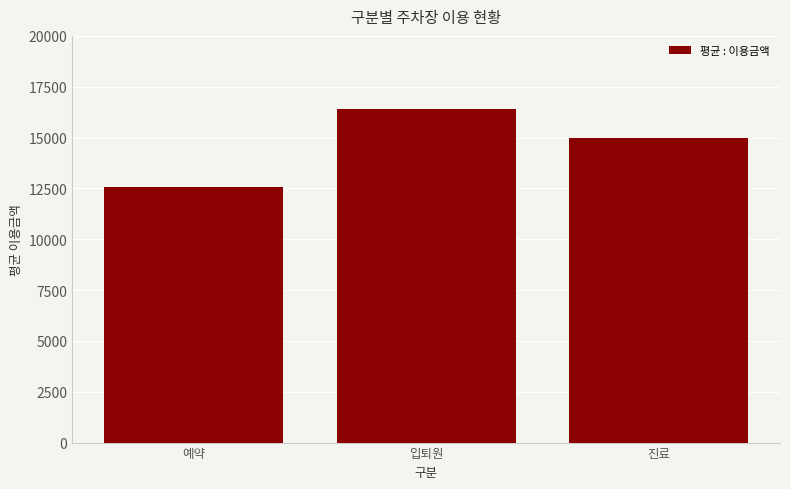

What value does the data have at 진료?

15001.0